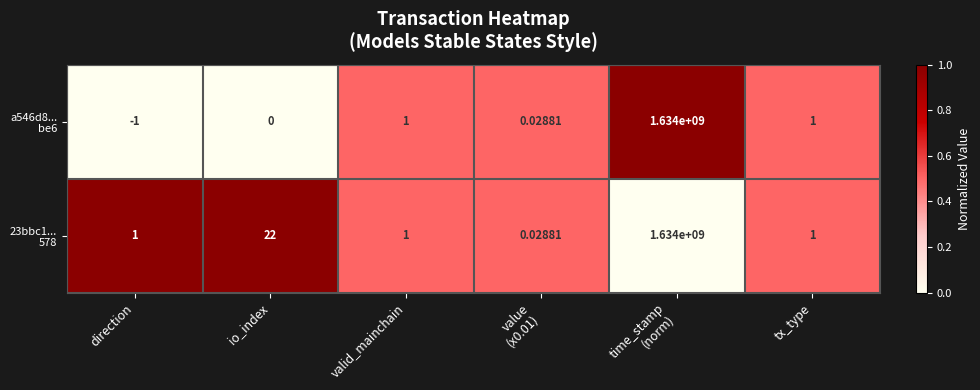

Which label corresponds to the smallest value in the chart?

direction